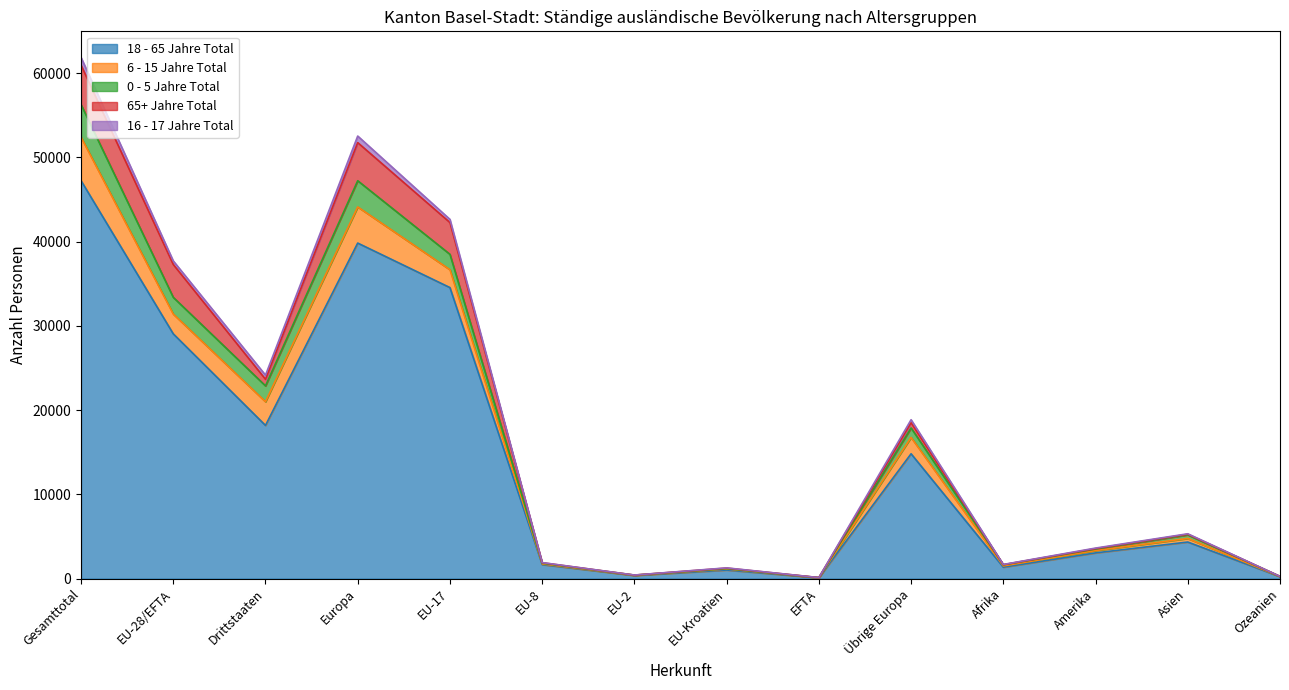

What is the value of the 18 - 65 Jahre Total point at the 2nd from the left?

29056